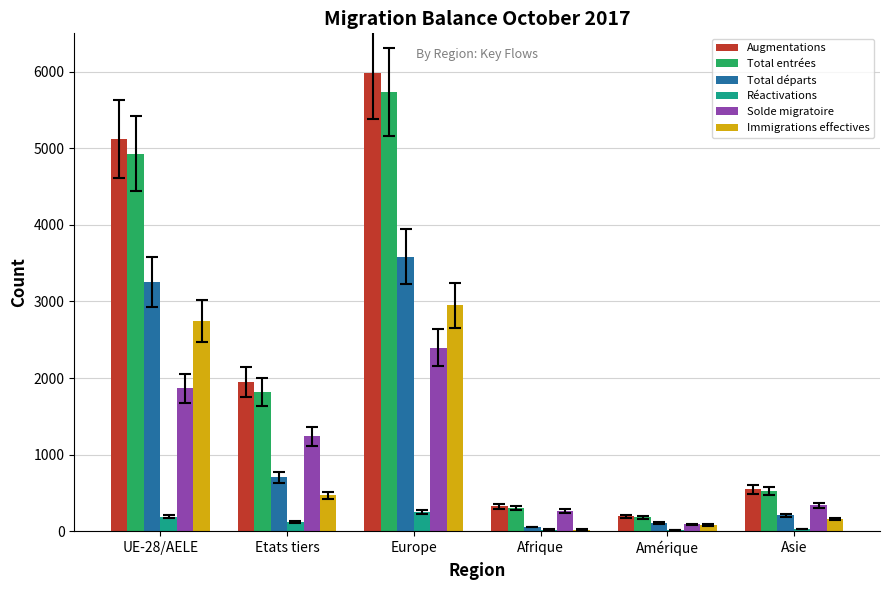

How many groups of bars are there?

6